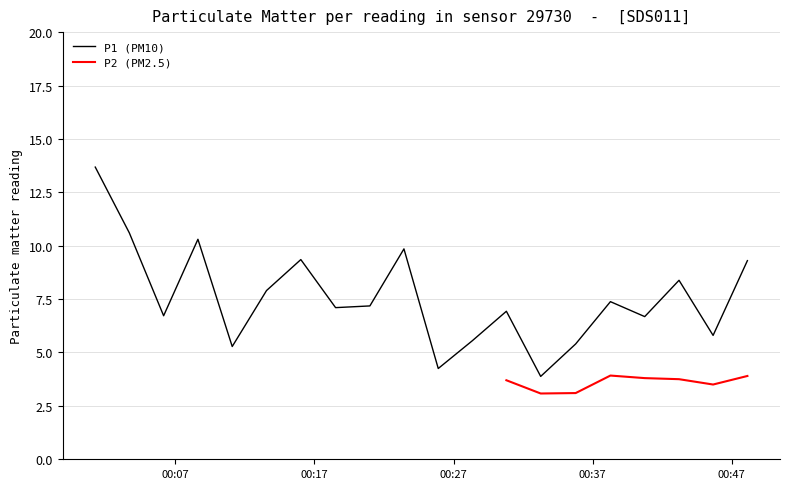

What is the value of the 18th point from the left?

8.4